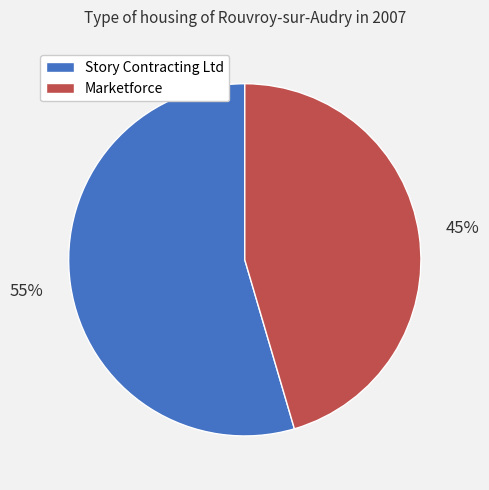

Between Story Contracting Ltd and Marketforce, which is larger?

Story Contracting Ltd